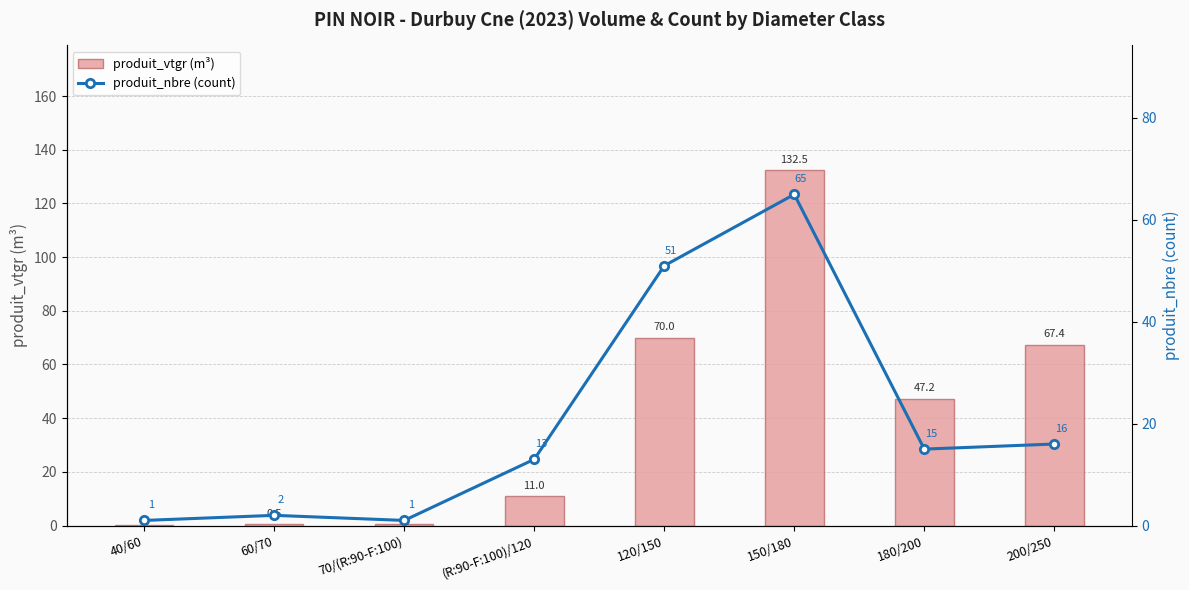

What position from the right is (R:90-F:100)/120?

5